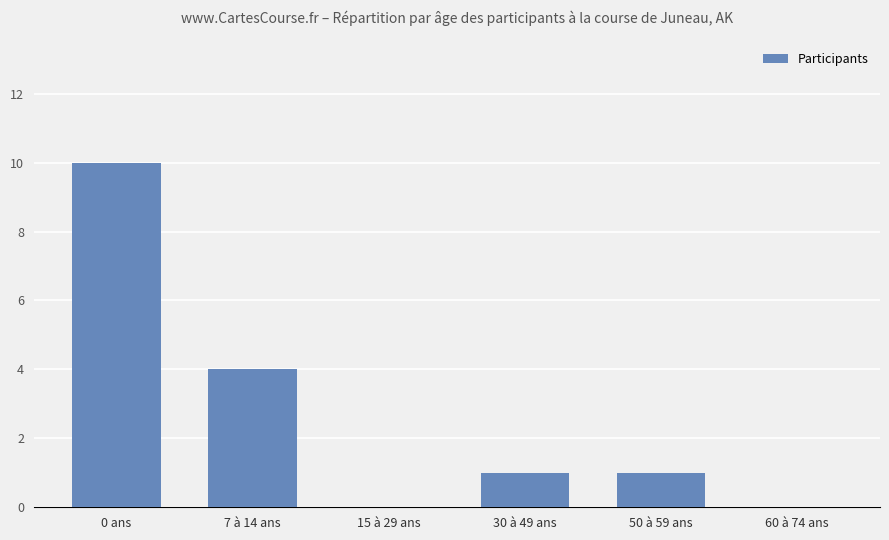

The chart shows a value of 0 at 15 à 29 ans. True or false?

True